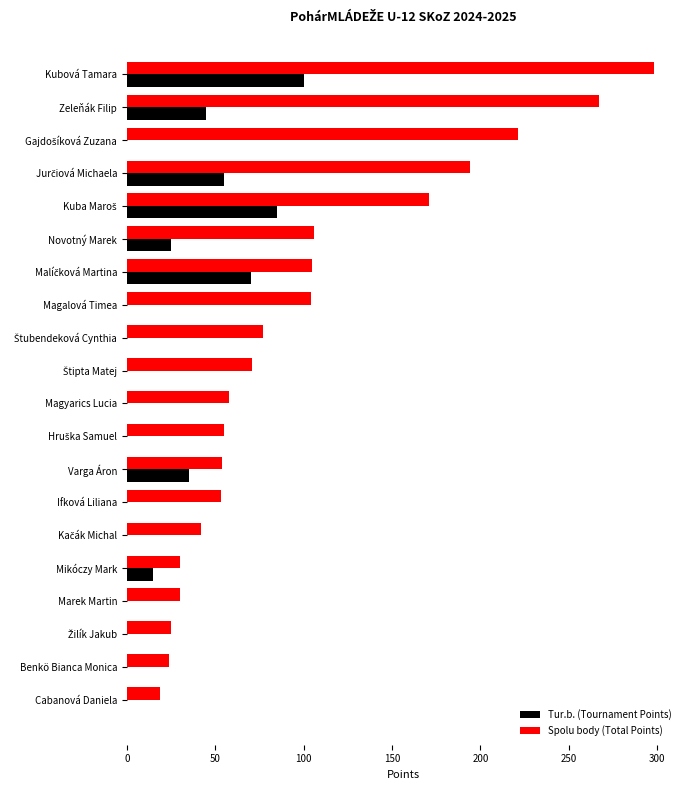

At which category is the sum across all series the highest?

Kubová Tamara